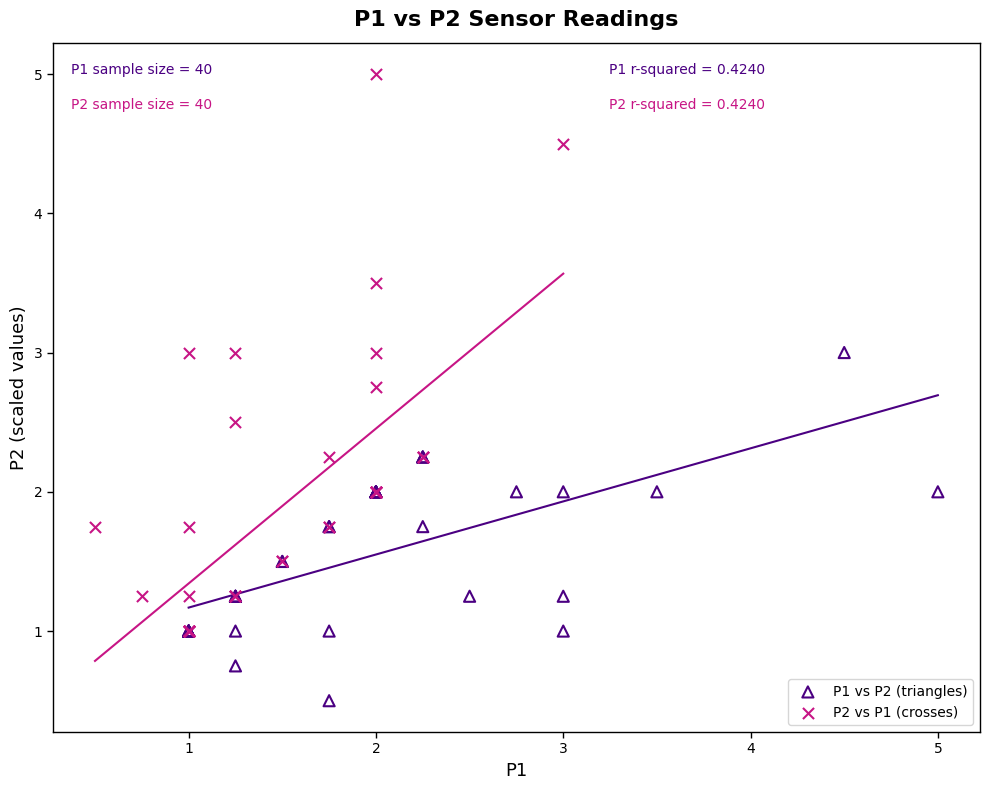

Which series has the widest spread of Y values?

P2 vs P1 (crosses)